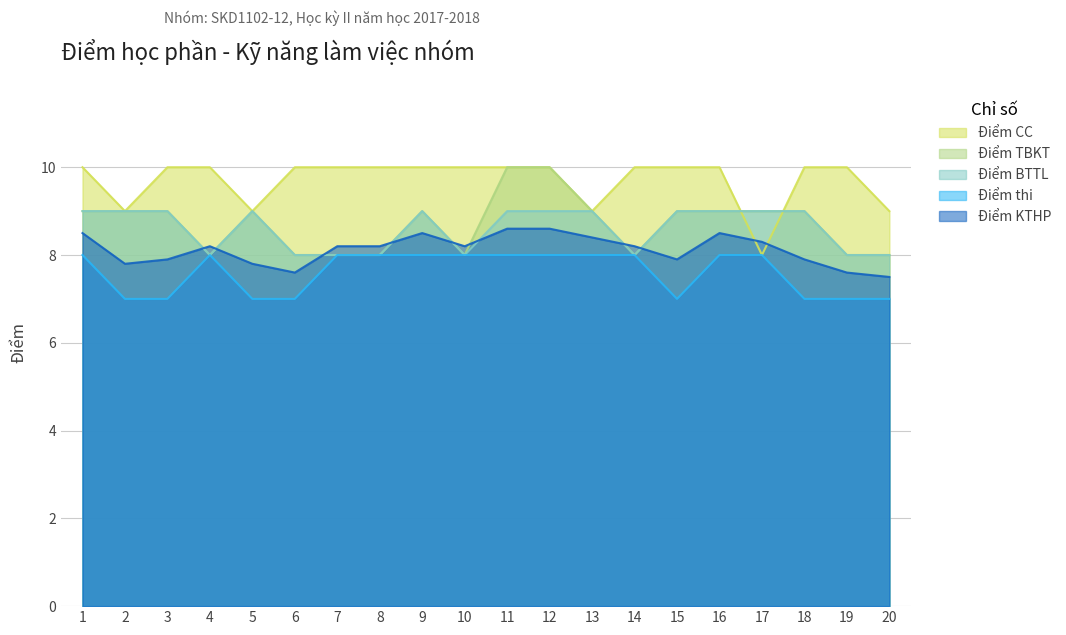

Between 1 and 4, which series saw the biggest shift?

Điểm TBKT